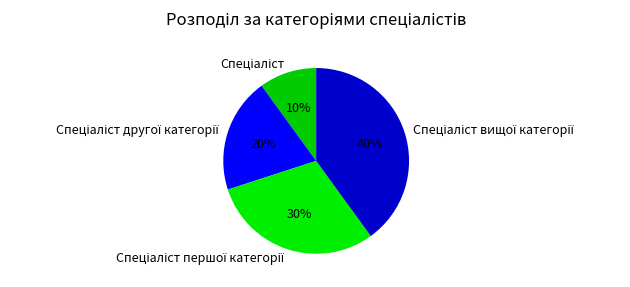

Is there any slice that represents more than half of the pie?

No